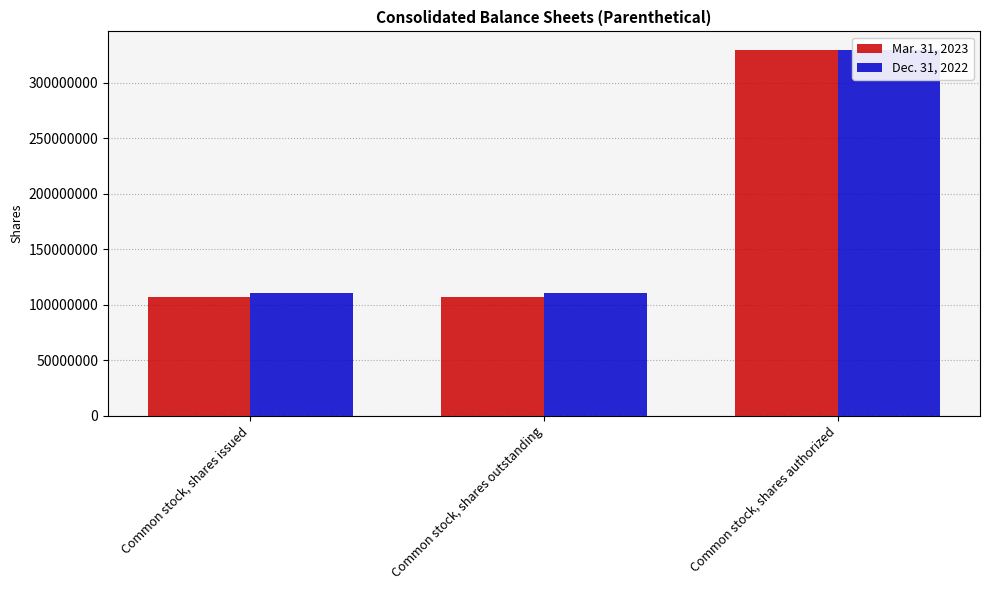

Which category has the highest value across all series?

Common stock, shares authorized